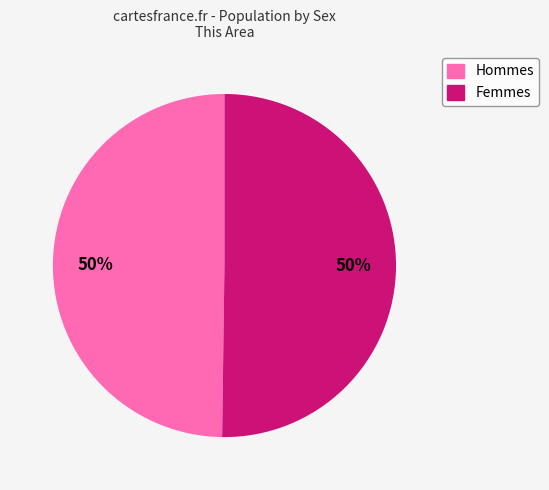

The Hommes slice represents 43% of the pie. True or false?

False